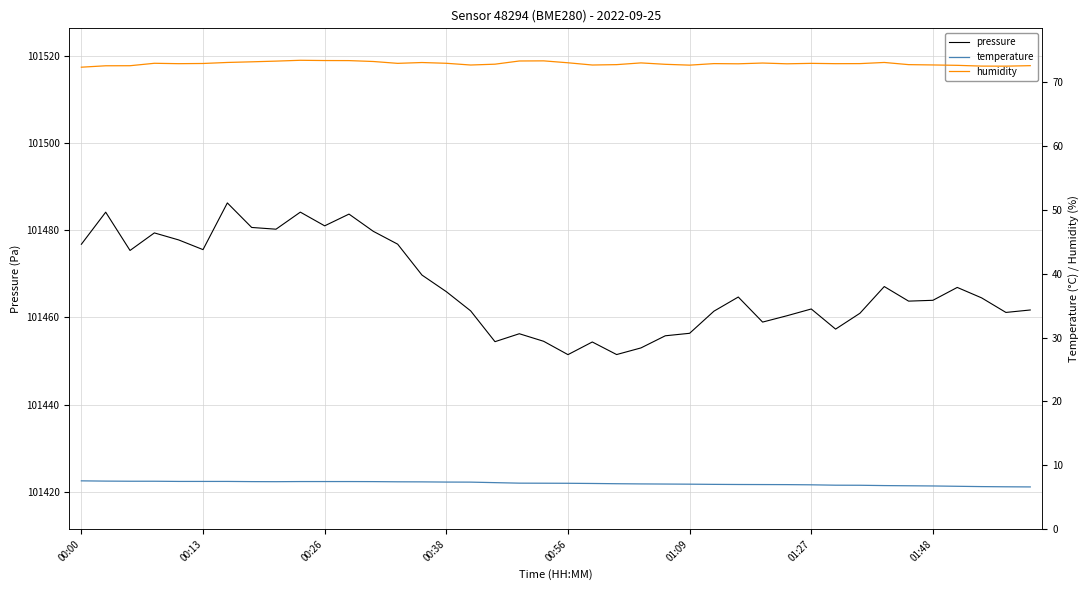

What is the minimum value for pressure?

101451.5